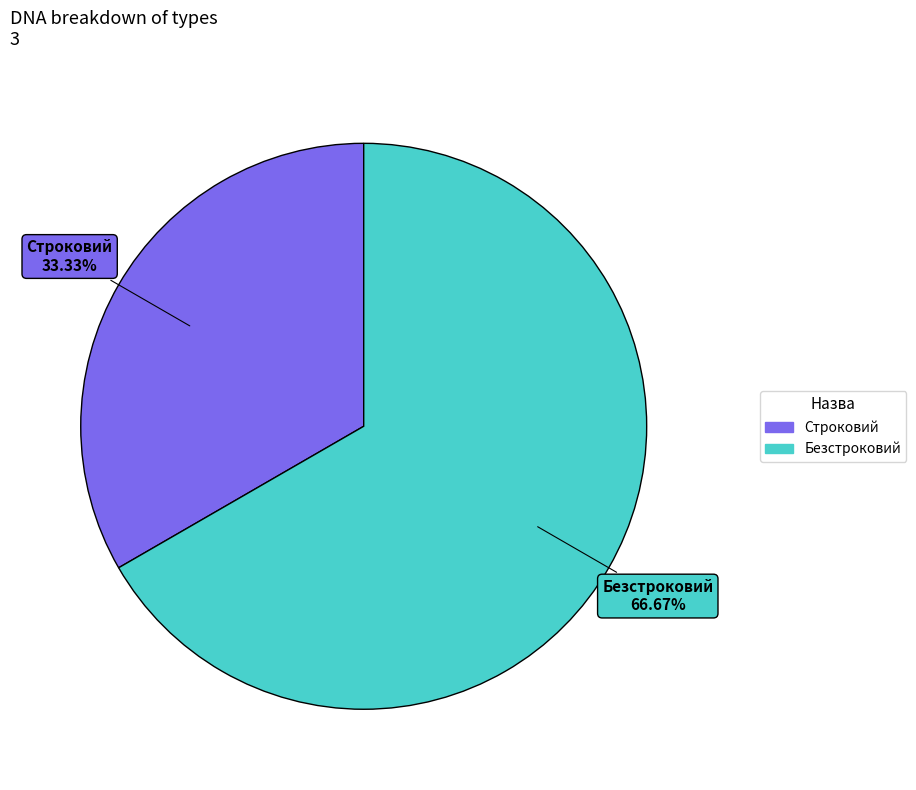

To the nearest percent, what is the difference between the largest and smallest slice percentages?

33%